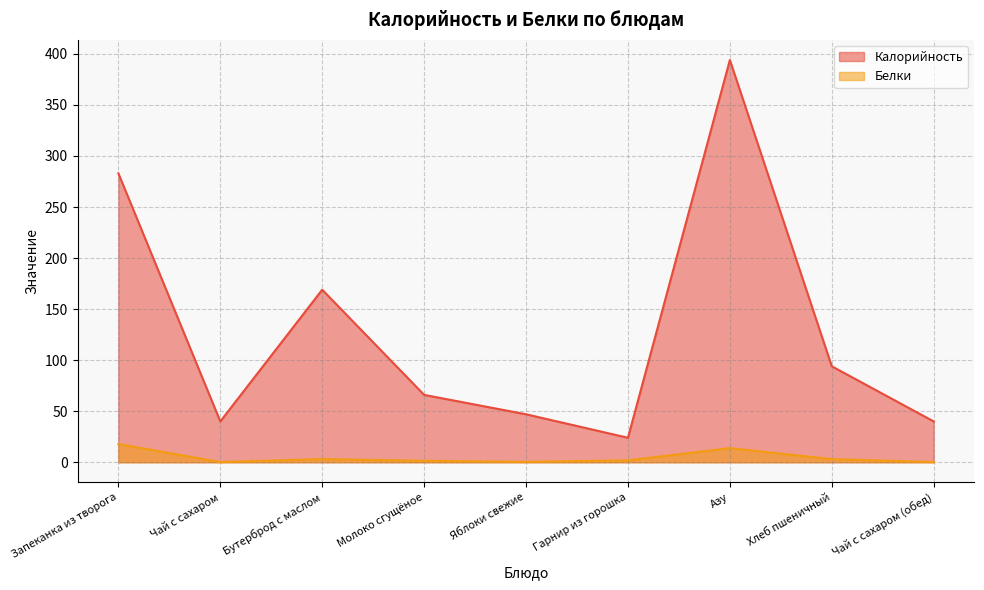

Count the number of categories in the chart.

9